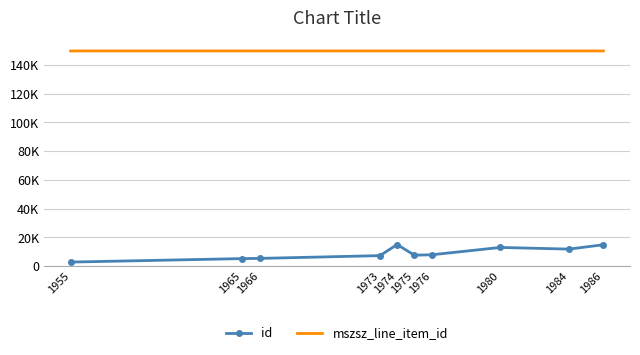

Where is mszsz_line_item_id nearest to the value 149778?

1955